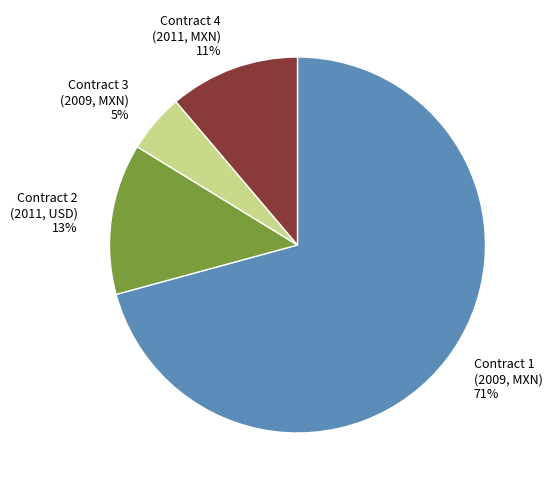

Between Contract 2 (2011, USD) 13% and Contract 3 (2009, MXN) 5%, which is larger?

Contract 2 (2011, USD) 13%